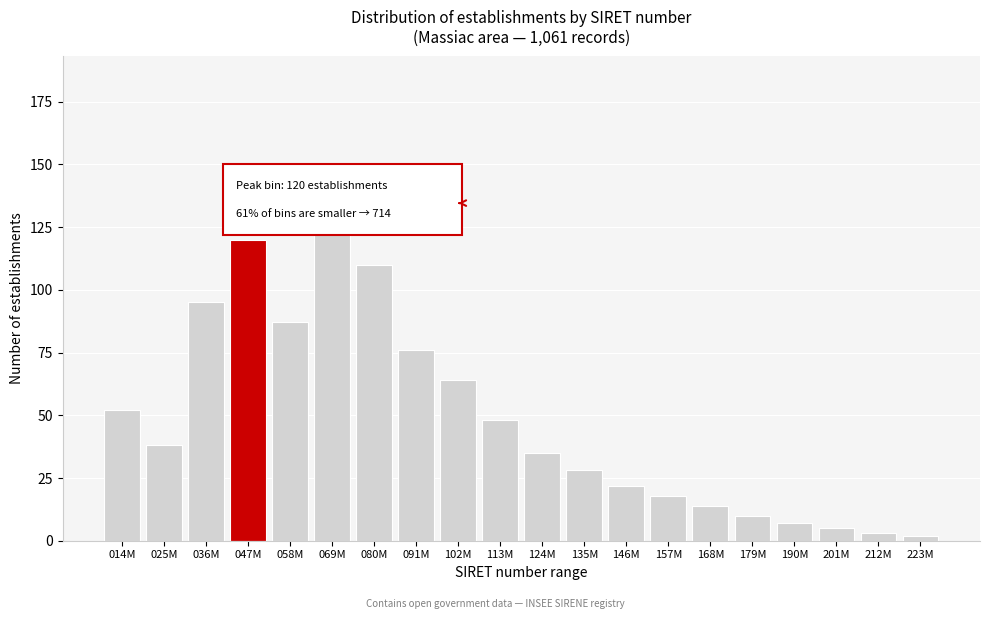

Reading left to right, list all the values displayed in this chart.

014M=52	025M=38	036M=95	047M=120	058M=87	069M=143	080M=110	091M=76	102M=64	113M=48	124M=35	135M=28	146M=22	157M=18	168M=14	179M=10	190M=7	201M=5	212M=3	223M=2